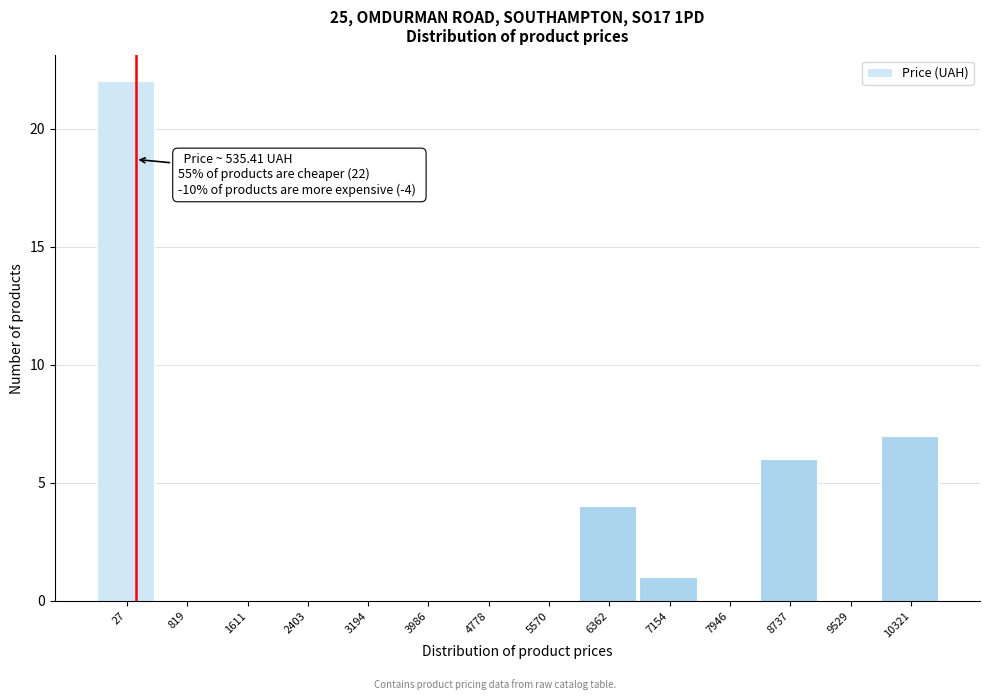

Reading right to left, extract all data points from this chart.

10321=7	9529=0	8737=6	7946=0	7154=1	6362=4	5570=0	4778=0	3986=0	3194=0	2403=0	1611=0	819=0	27=22